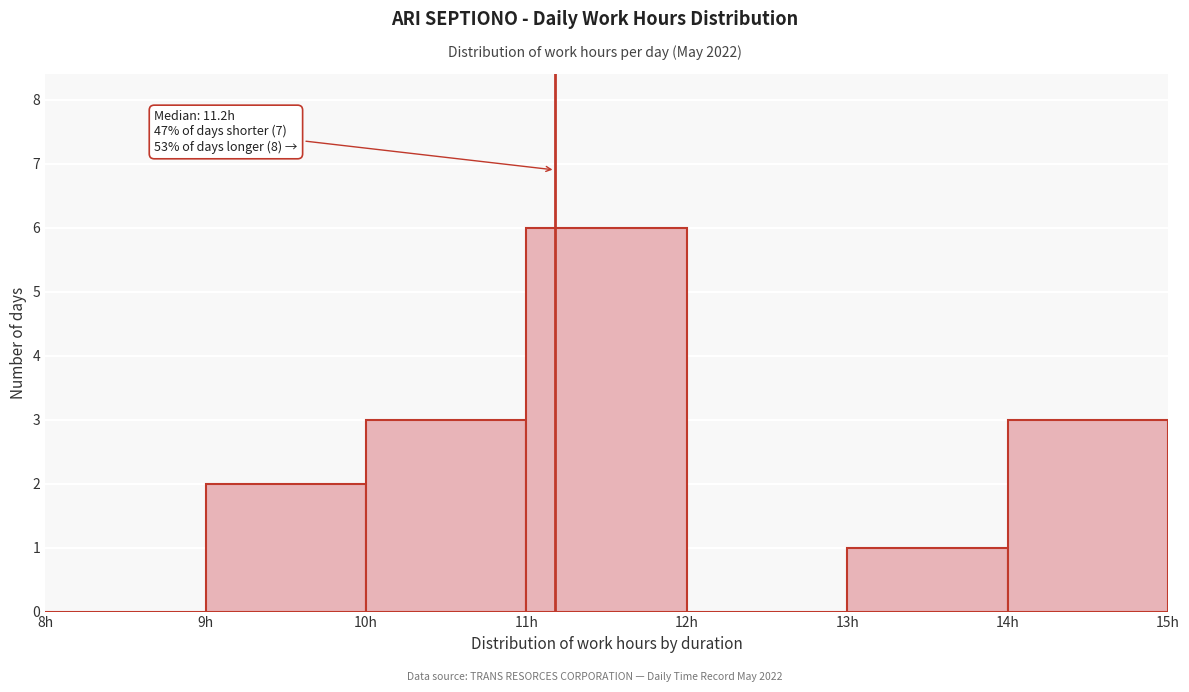

Over which range of the x-axis is the bar tallest?

11 to 12